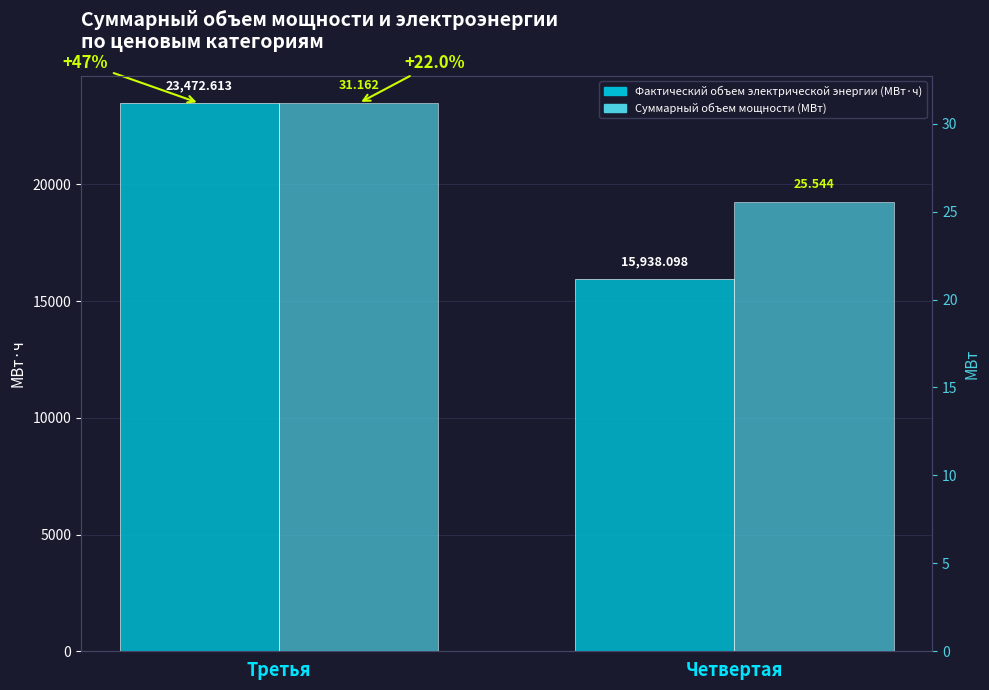

How many data points in Фактический объем электрической энергии (МВт·ч) are above 23472?

1